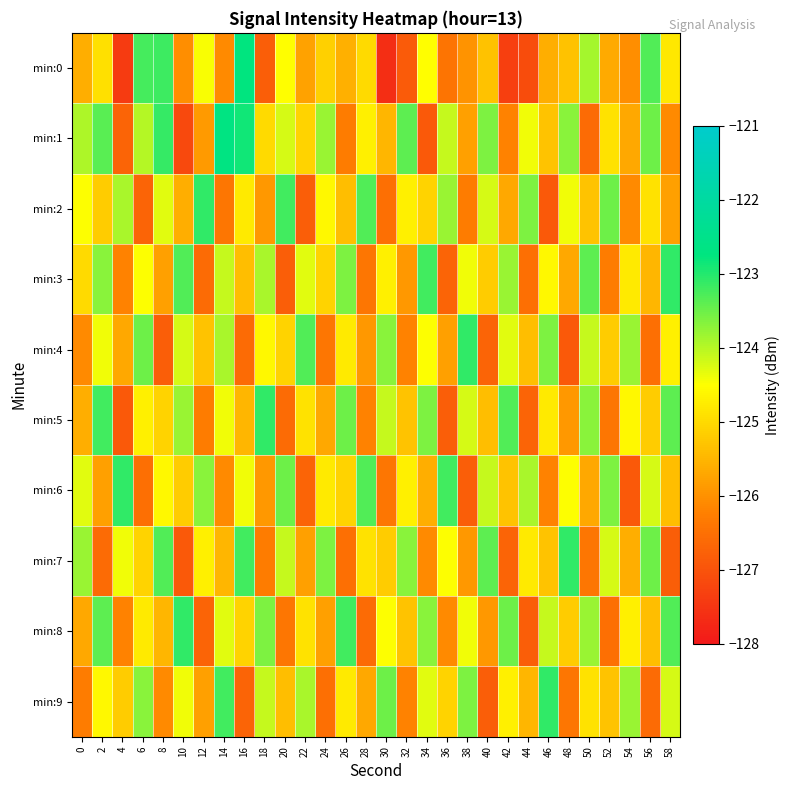

At which category is the sum across all series the highest?

2